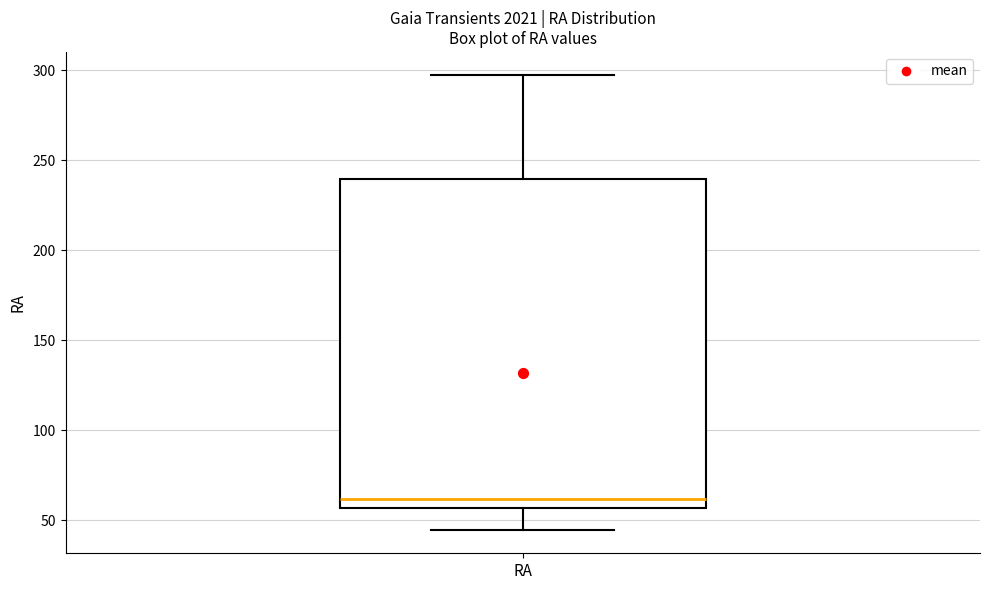

Transcribe this box plot: give where the median line is, the range the box spans, and where the two whiskers end, as read against the y-axis. The values are not printed on the chart, so give them approximately, as read against the axis.

median 60, box 55 to 240, whiskers 45 to 295